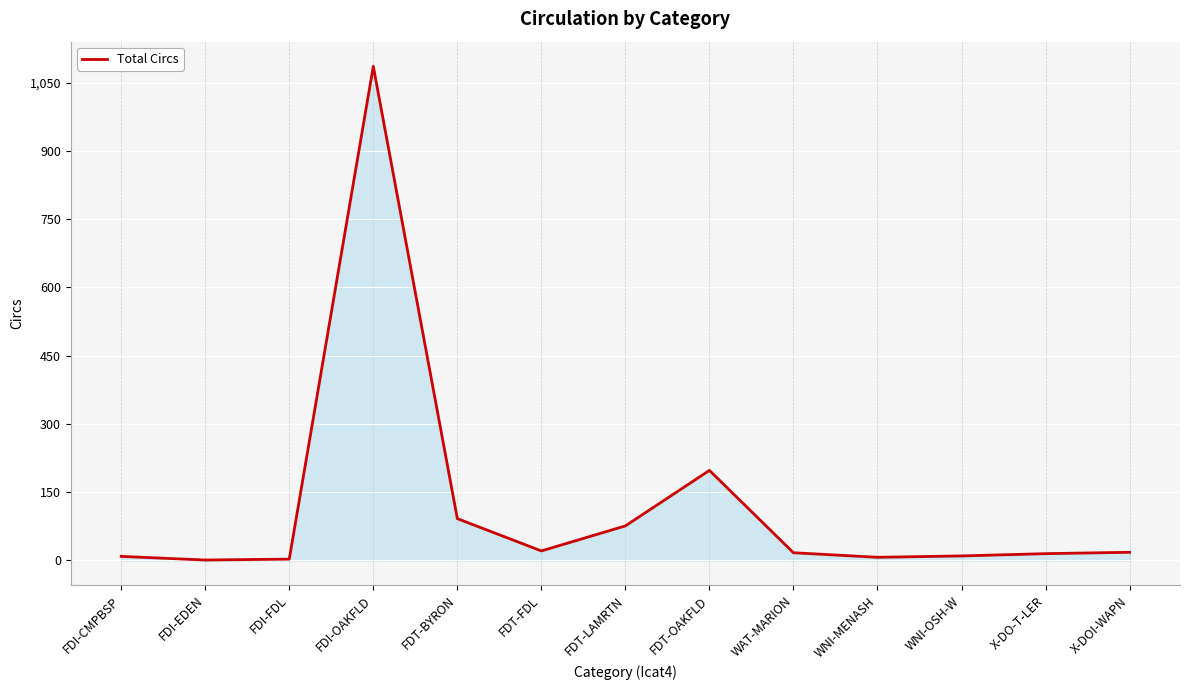

Is it true that the value at FDT-OAKFLD is 349?

False